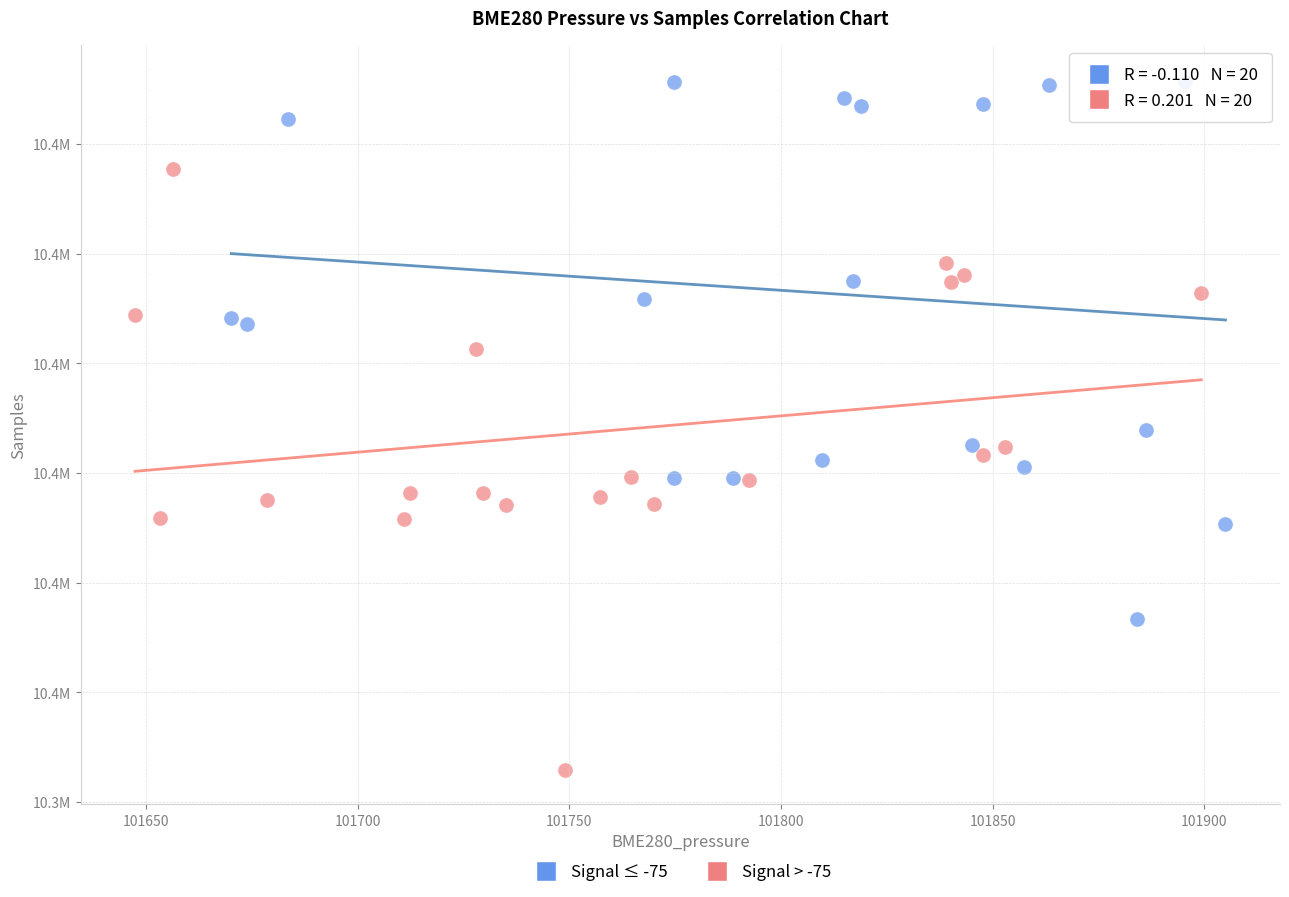

What are all the series names shown in the legend?

Signal ≤ -75, Signal > -75